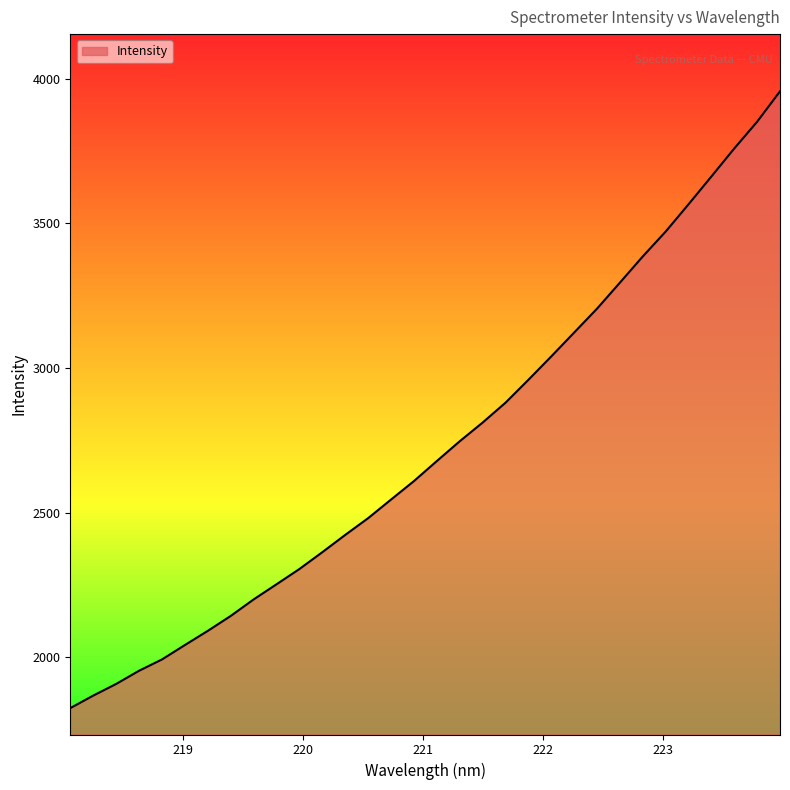

What is the minimum value shown in the chart?

1824.5